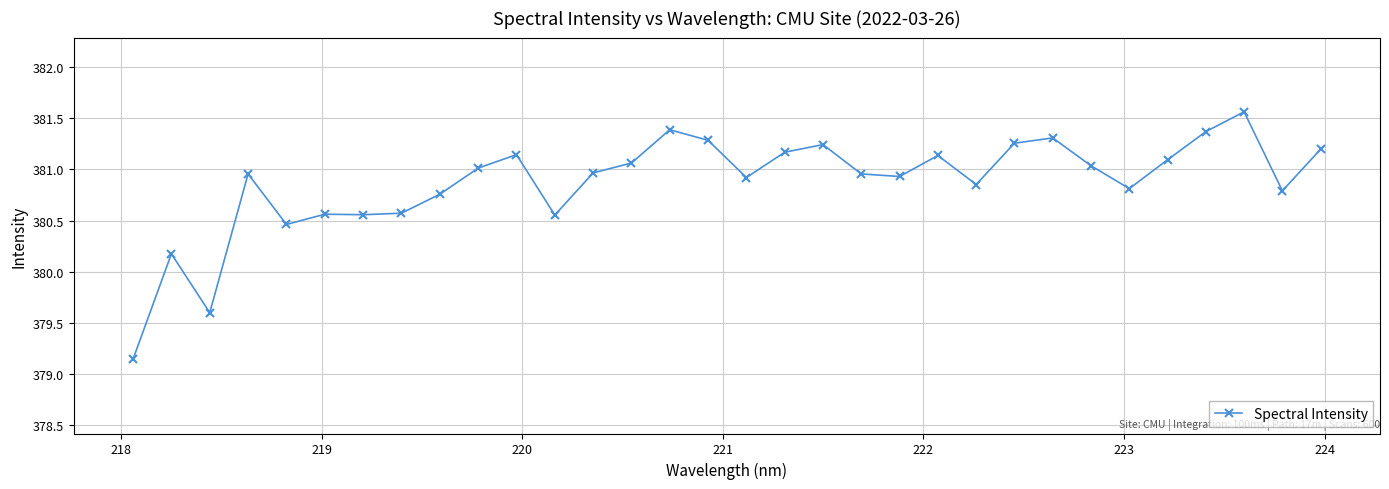

True or false: the data has more than 2 interior local peaks.

True